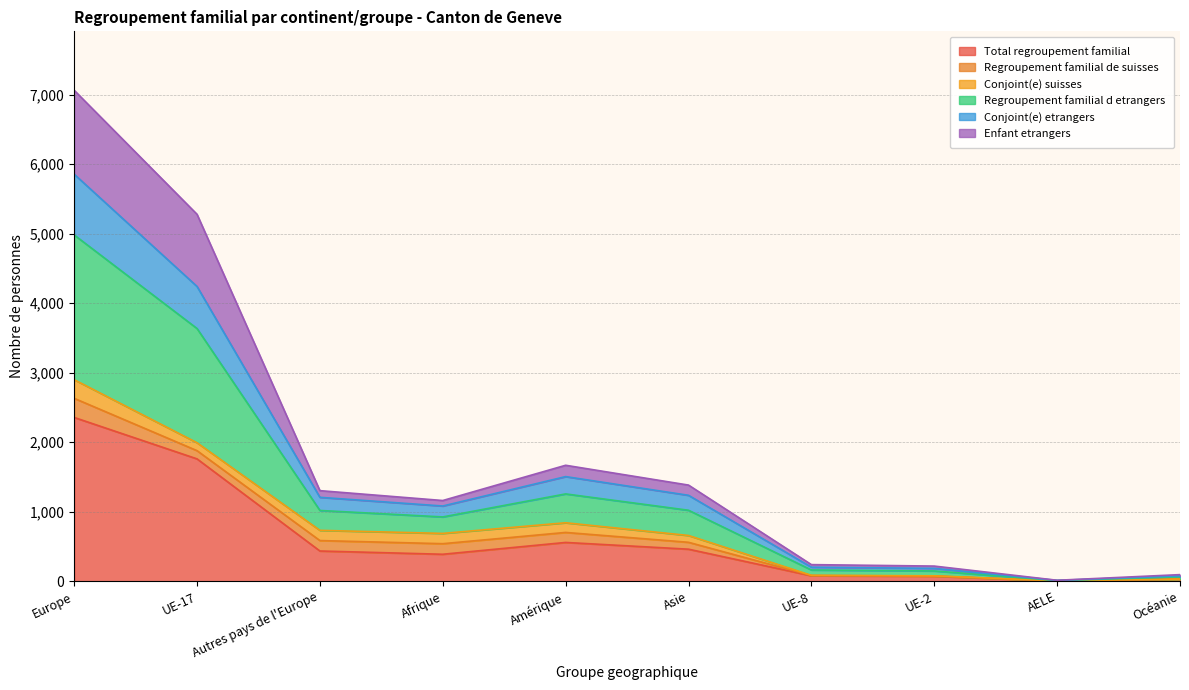

What position from the right is AELE?

2